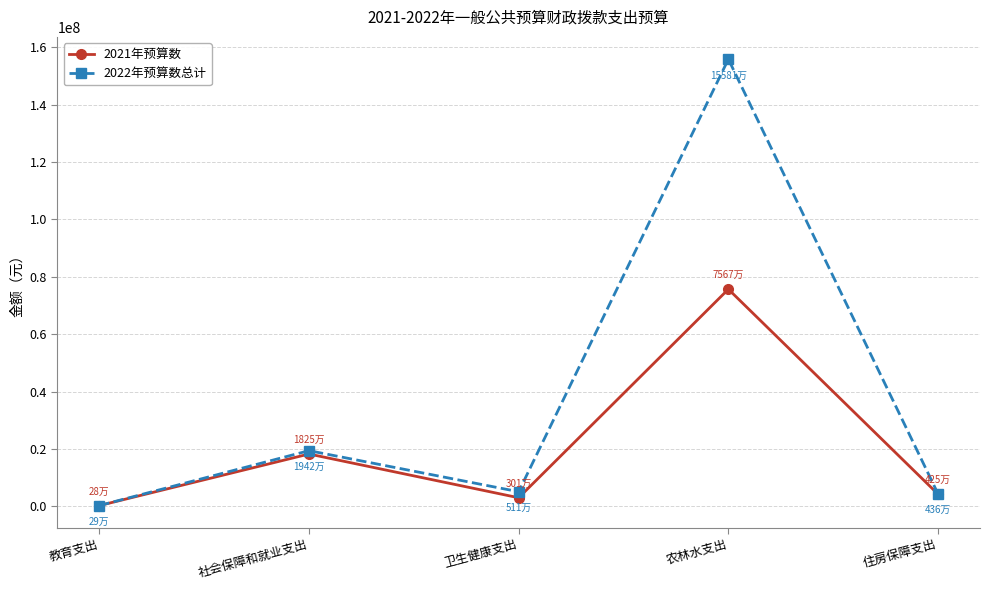

What is the minimum value shown in the chart?

281863